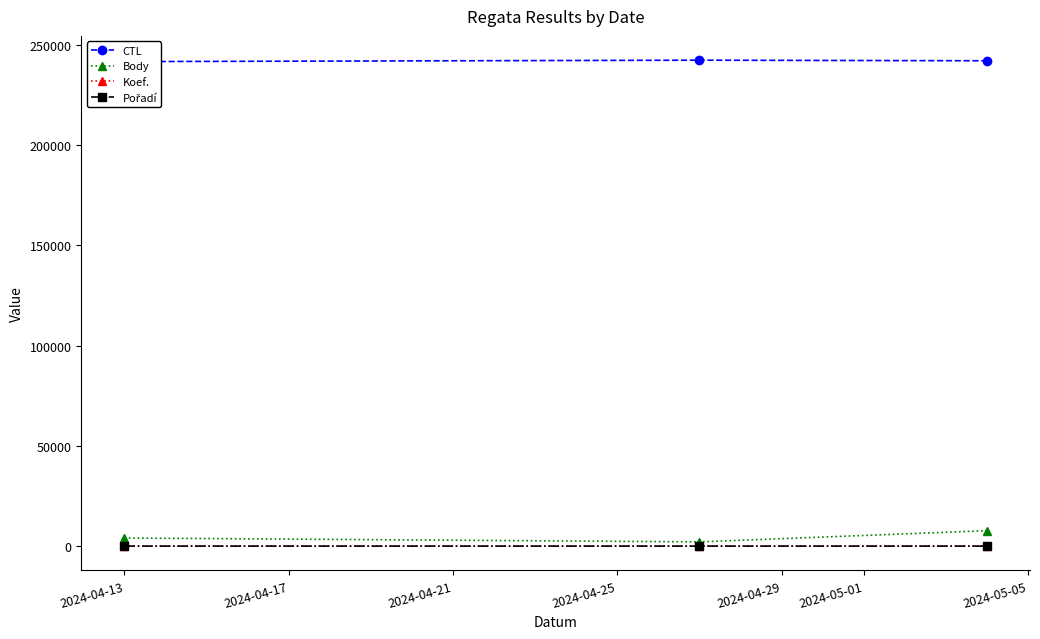

What is the highest value of the Body series?

7707